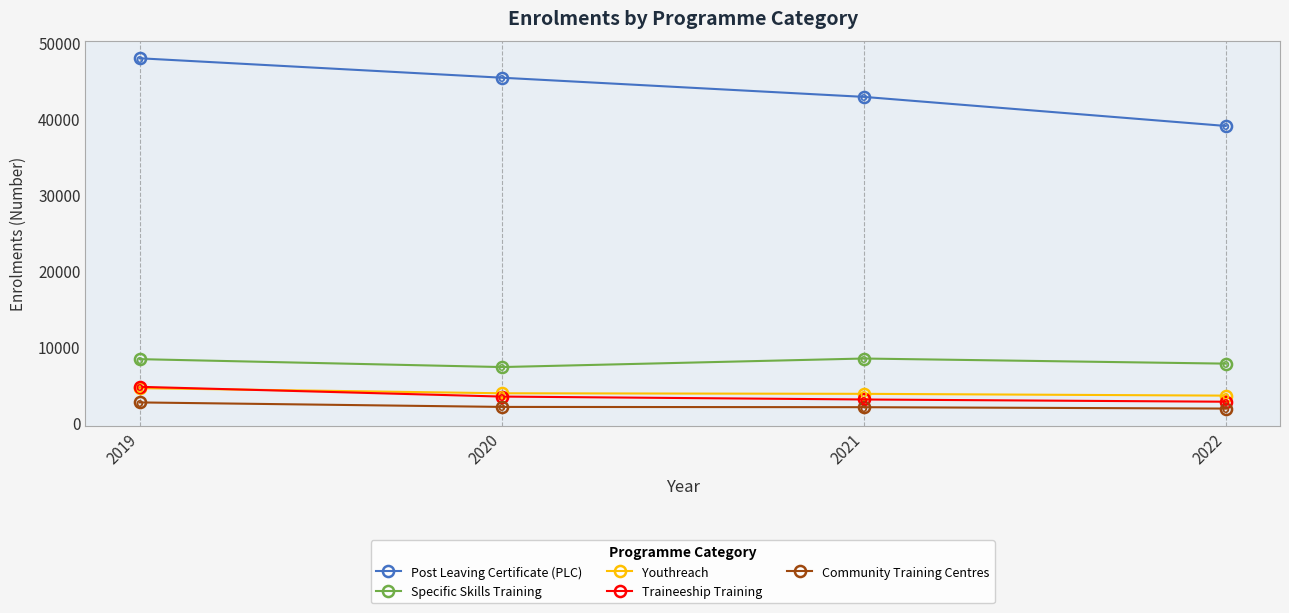

Rank the series at 2020 from lowest to highest value.

Community Training Centres, Traineeship Training, Youthreach, Specific Skills Training, Post Leaving Certificate (PLC)